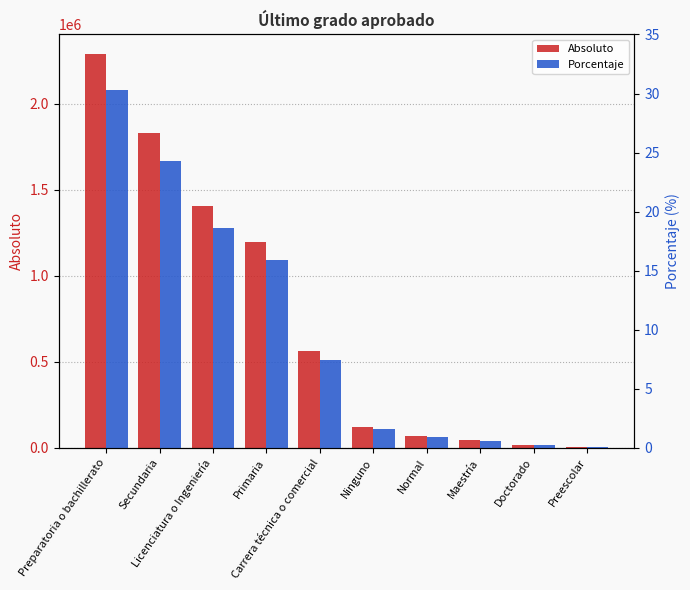

Which series changed the most between Ninguno and Normal?

Absoluto